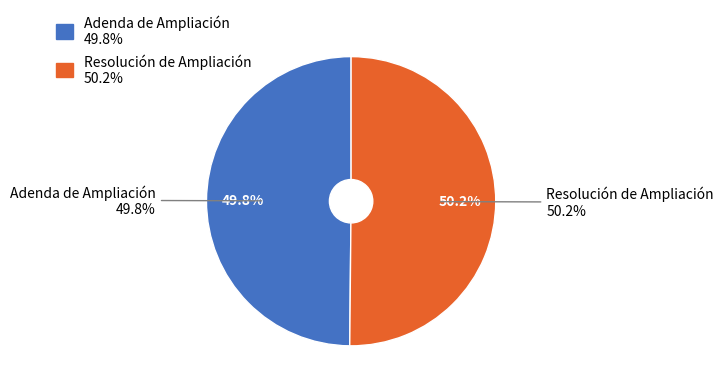

Which slice is the largest?

Resolución de Ampliación